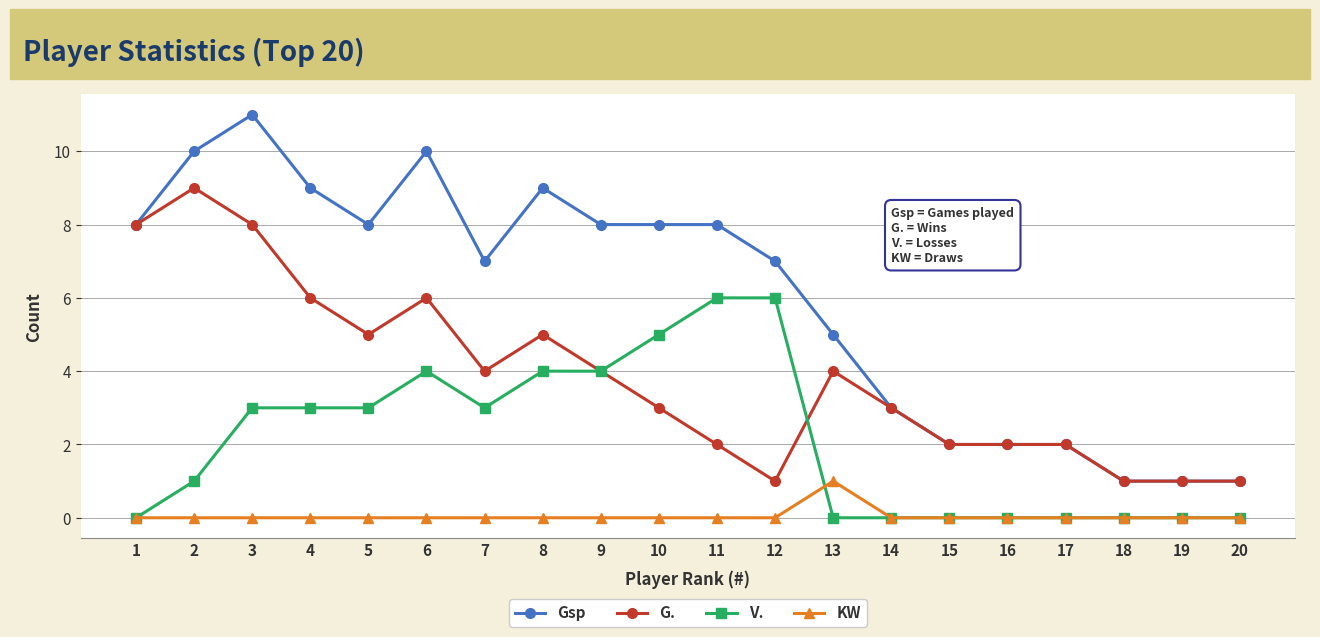

True or false: Gsp has more than 0 points higher than both neighbors.

True